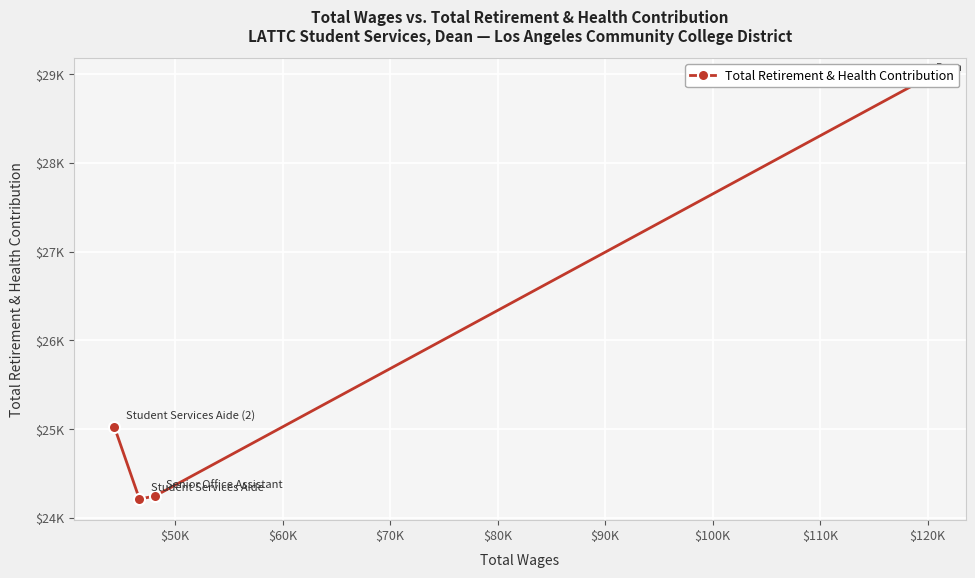

What is the smallest value displayed?

24212